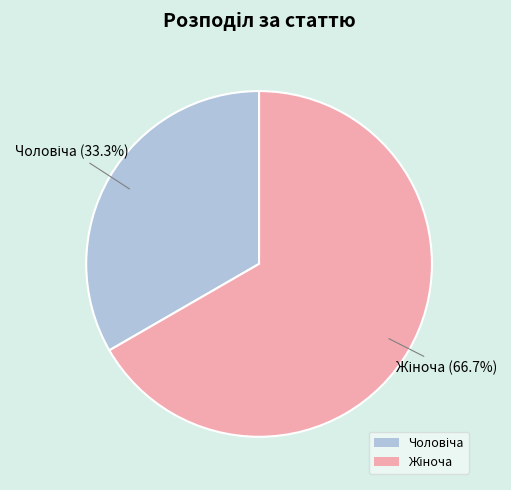

To the nearest percent, what is the average slice percentage?

50%